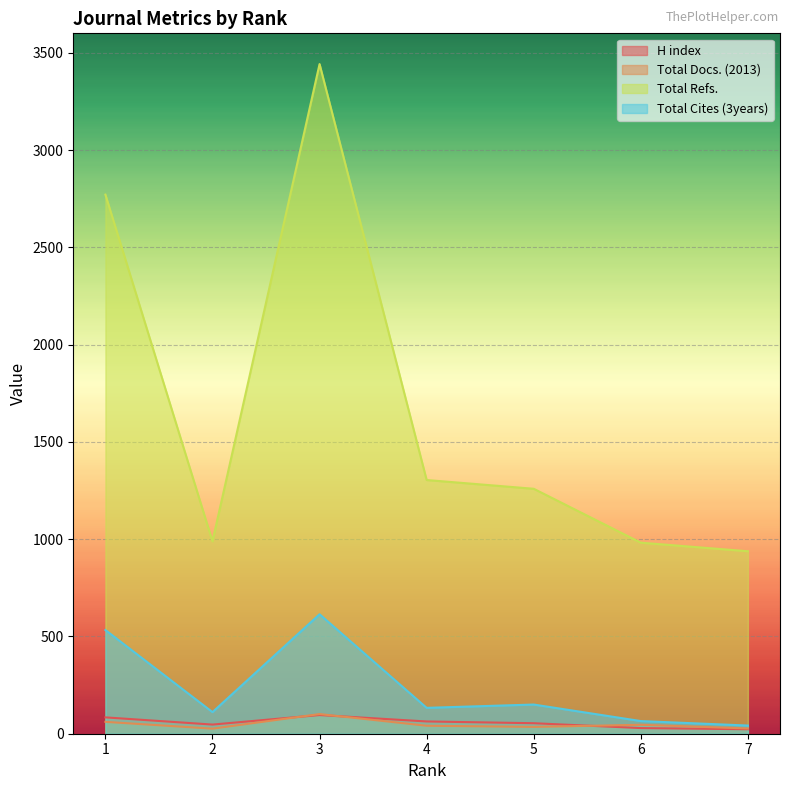

At which label does Total Refs. reach its minimum?

7